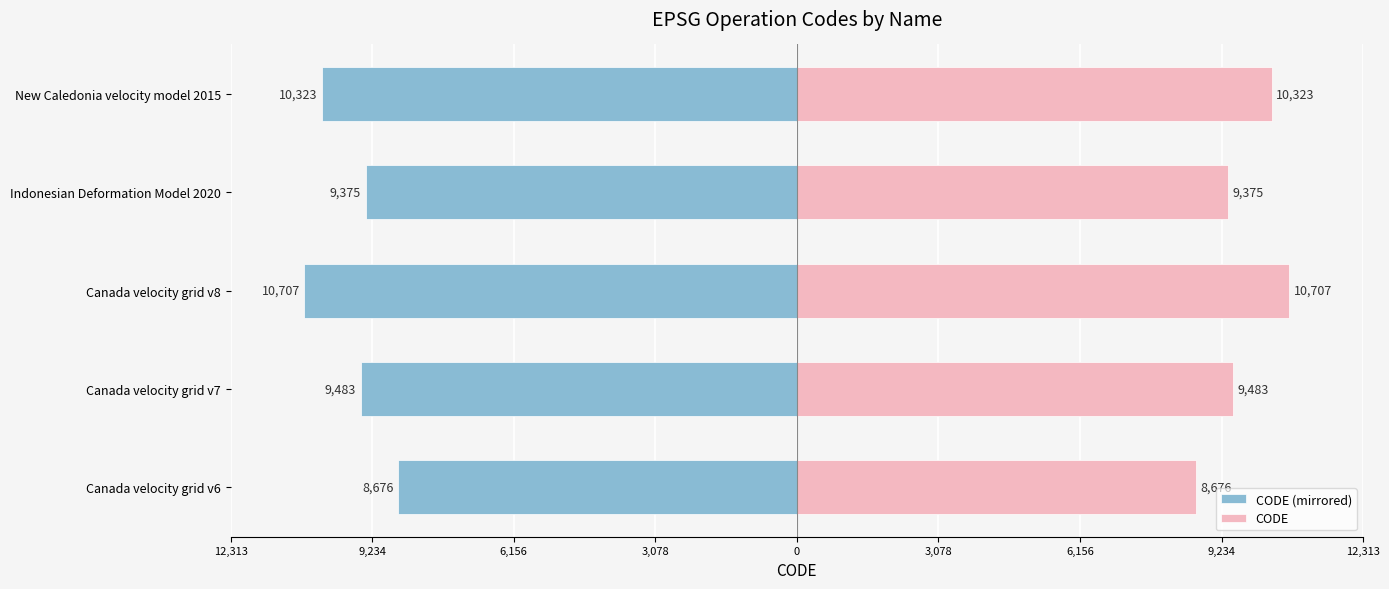

Which series has the widest spread of values?

CODE (mirrored)